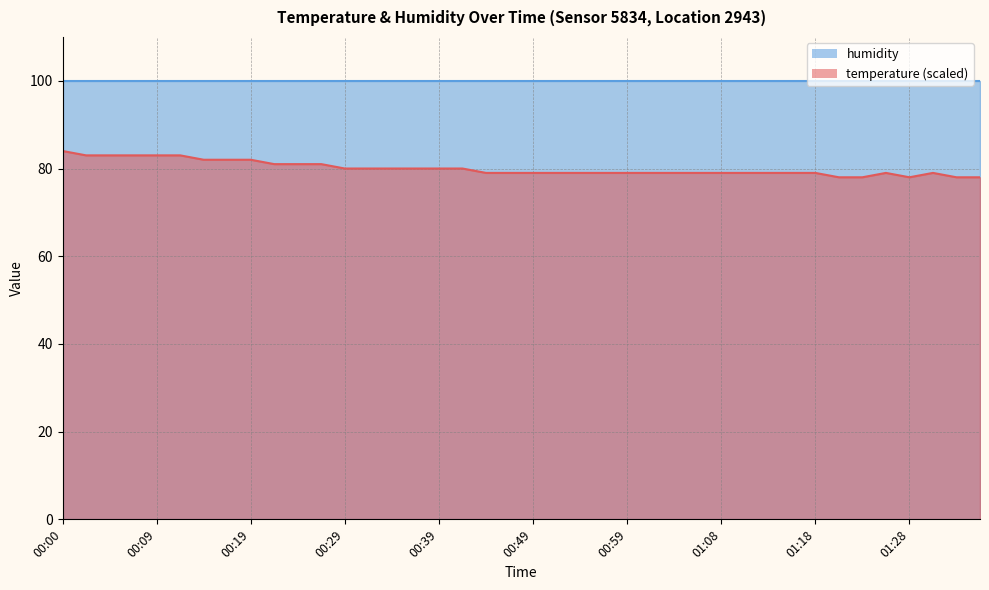

Reading right to left, list all the values displayed in this chart.

01:35=78	01:33=78	01:30=79	01:28=78	01:26=79	01:23=78	01:21=78	01:18=79	01:16=79	01:13=79	01:11=79	01:08=79	01:06=79	01:03=79	01:01=79	00:59=79	00:56=79	00:54=79	00:51=79	00:49=79	00:46=79	00:44=79	00:41=80	00:39=80	00:36=80	00:34=80	00:32=80	00:29=80	00:27=81	00:24=81	00:22=81	00:19=82	00:17=82	00:14=82	00:12=83	00:09=83	00:07=83	00:05=83	00:02=83	00:00=84